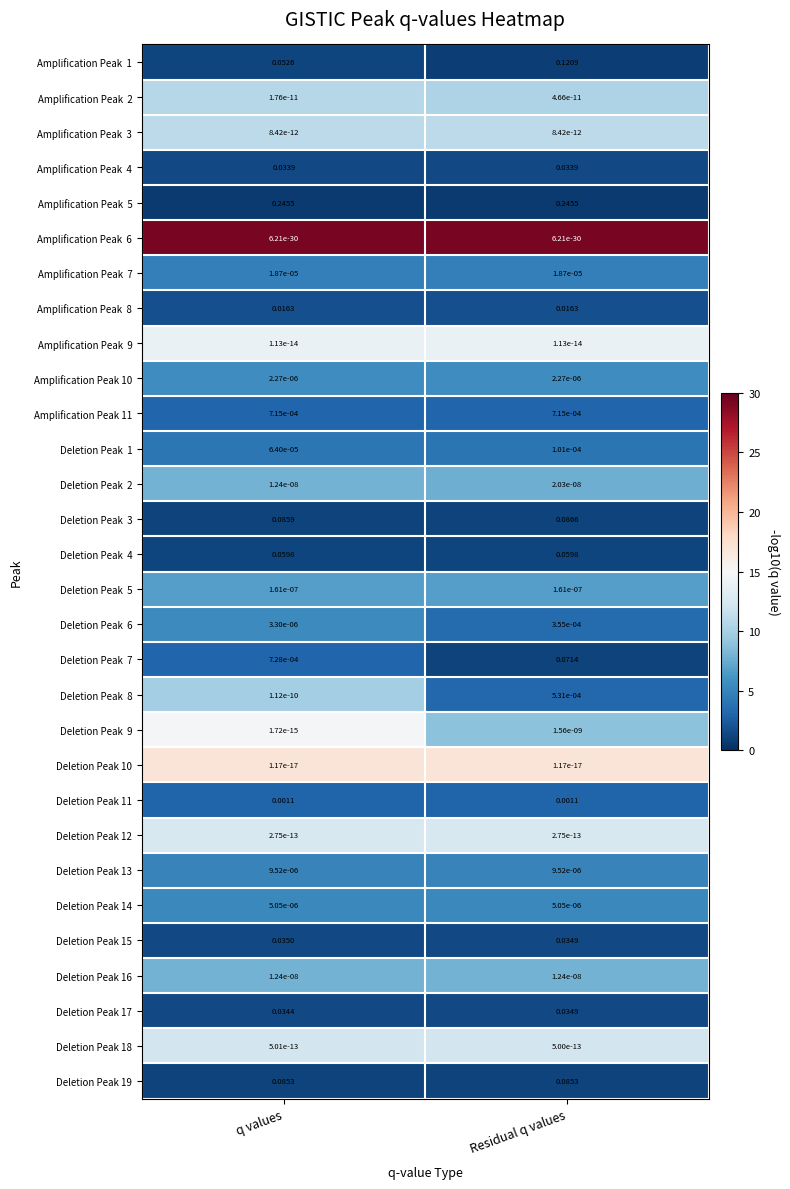

Is the value of Deletion Peak 19 at Residual q values greater than the value of Amplification Peak 10 at q values?

Yes